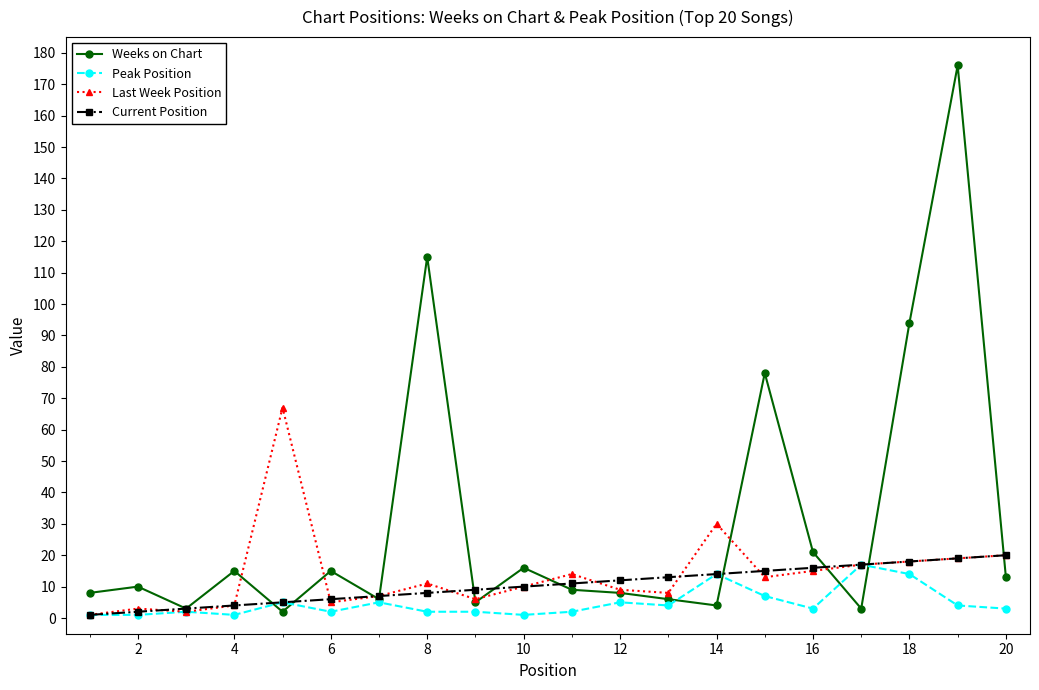

Which series has the largest total across all categories?

Weeks on Chart